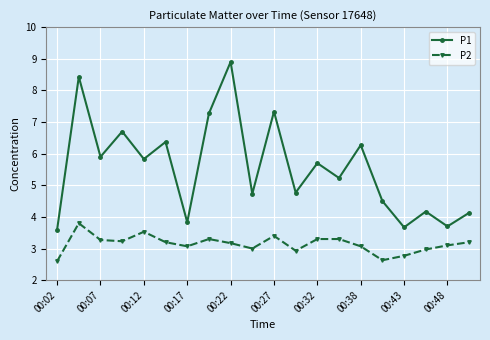

What is the value of the P1 point at the 18th from the left?

4.2